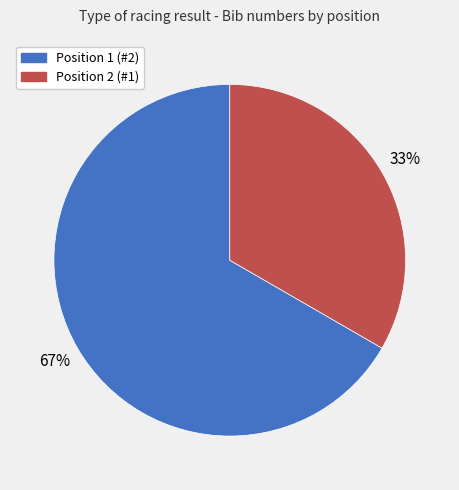

Does any single category account for the majority?

Yes